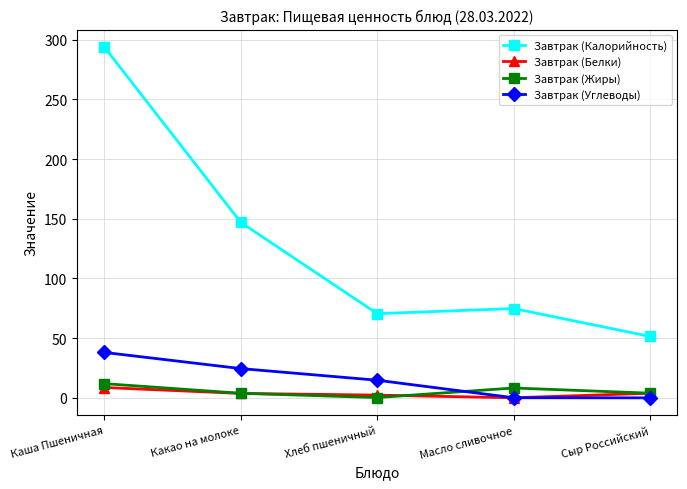

How many series are shown in this chart?

4